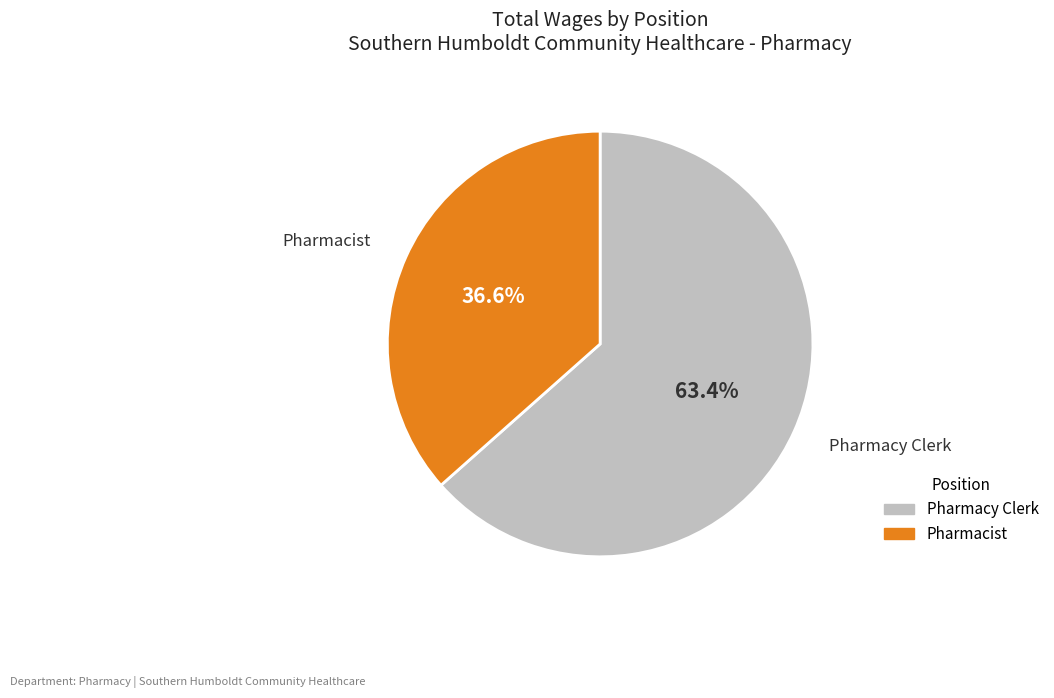

Rank the categories by value from lowest to highest.

Pharmacist, Pharmacy Clerk